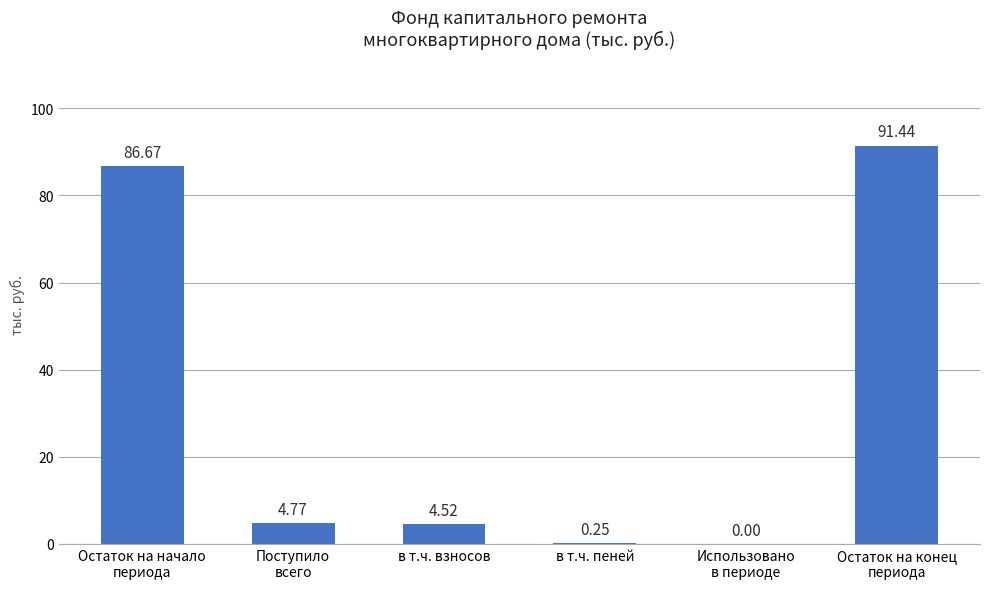

What is the change in value from в т.ч. взносов to в т.ч. пеней?

-4.3